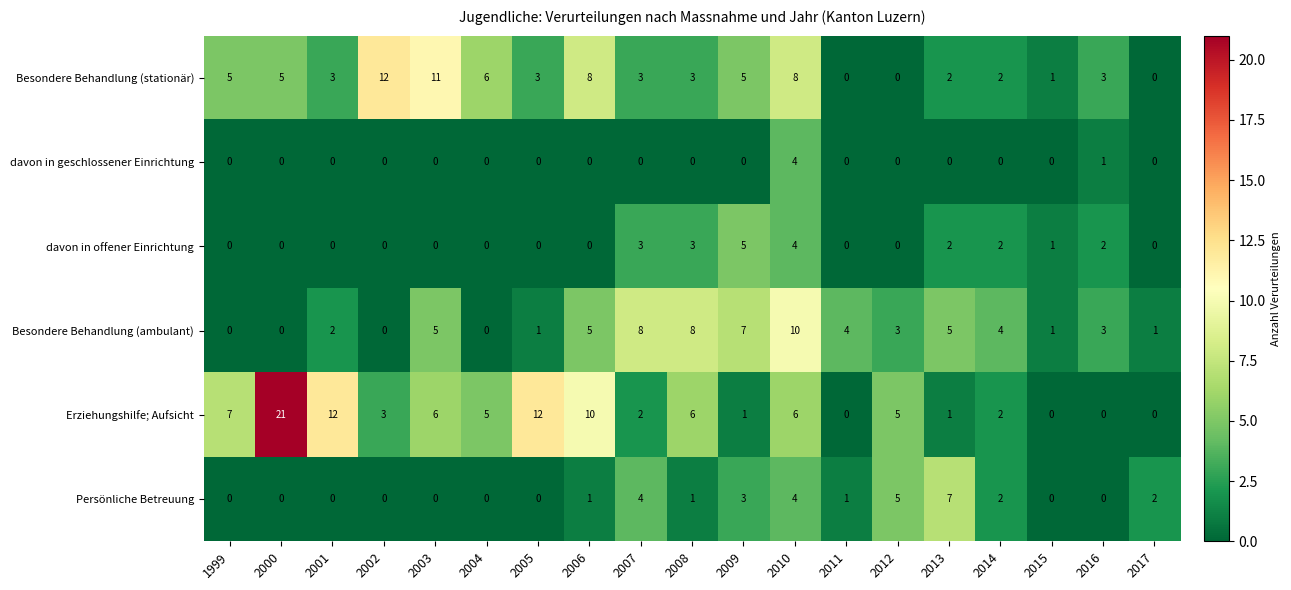

What is the difference between the highest and lowest values at 2013?

7